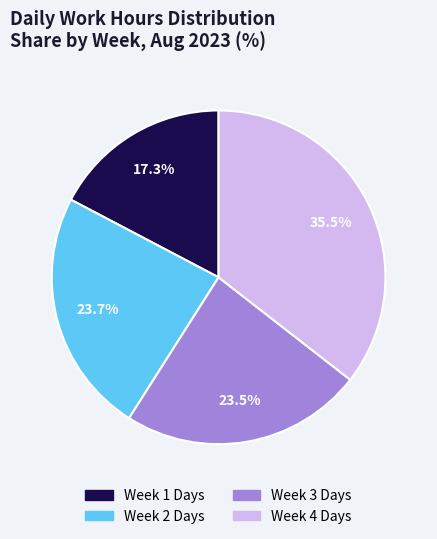

Is there any slice that represents more than half of the pie?

No